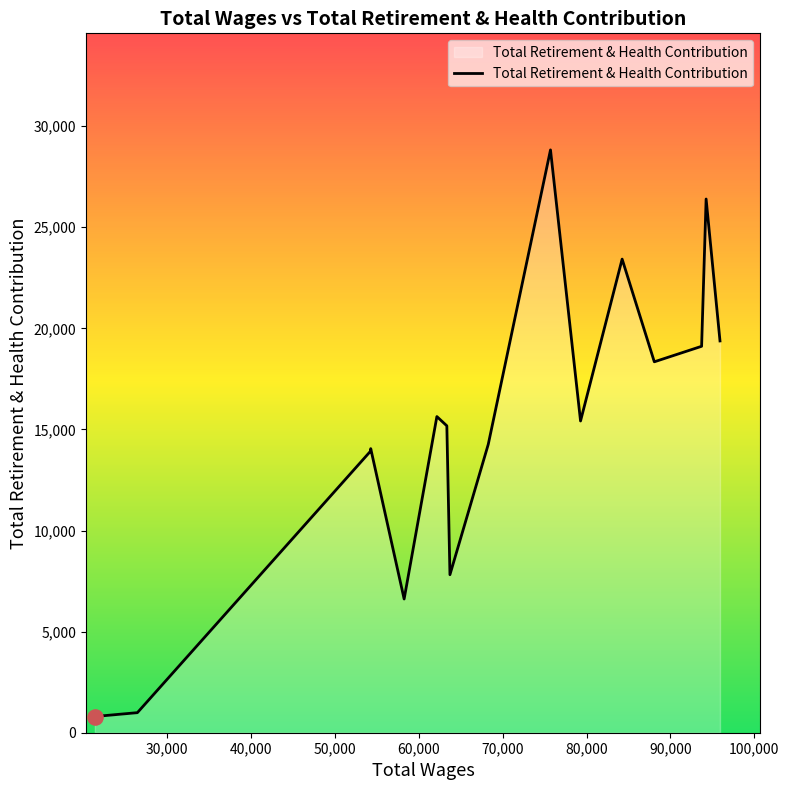

What is the greatest value displayed?

28823